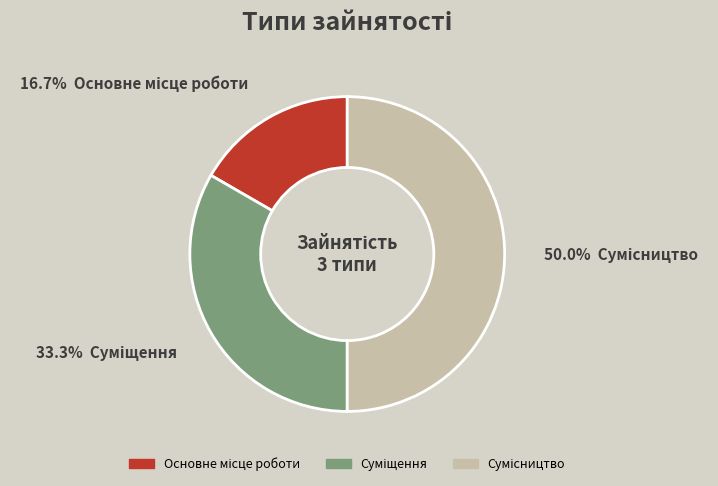

To the nearest percent, what portion does Основне місце роботи represent?

17%